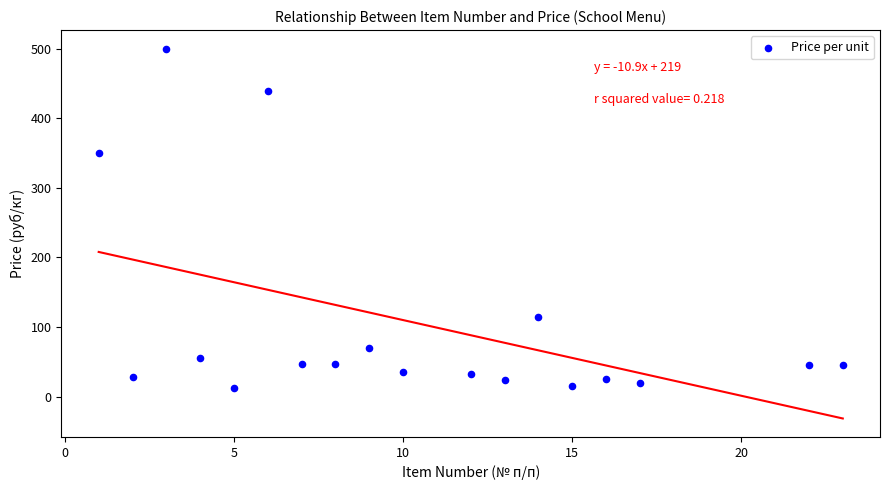

What Y value in the scatter plot is closest to 256?

350.0